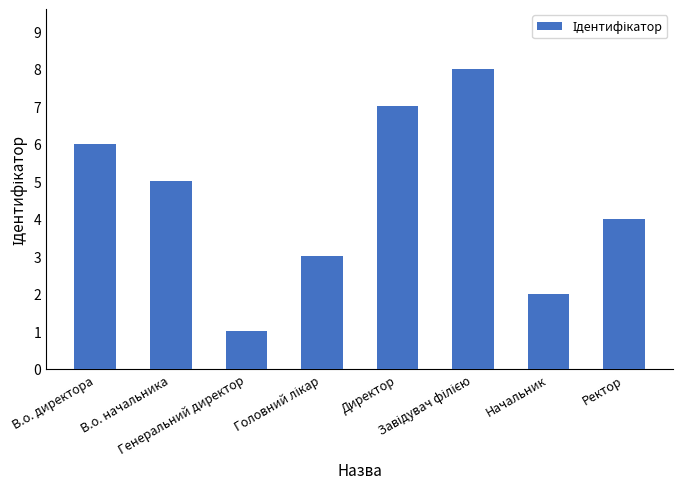

Reading left to right, extract all data points from this chart.

6	5	1	3	7	8	2	4